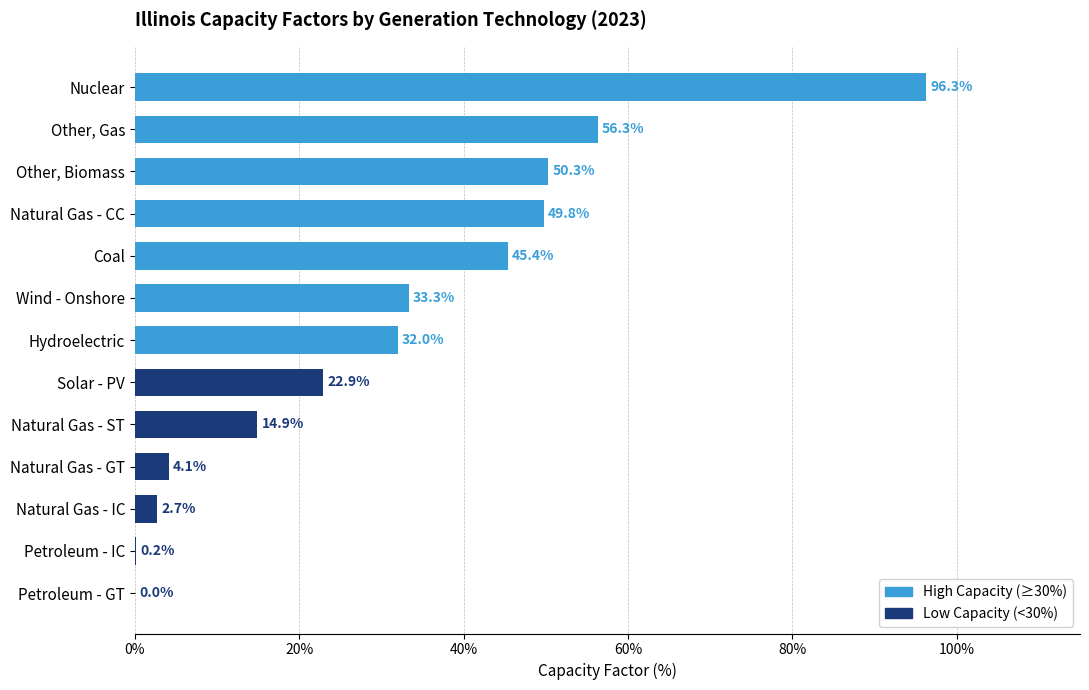

What is the sum of the values at Natural Gas - CC and Hydroelectric?

81.8